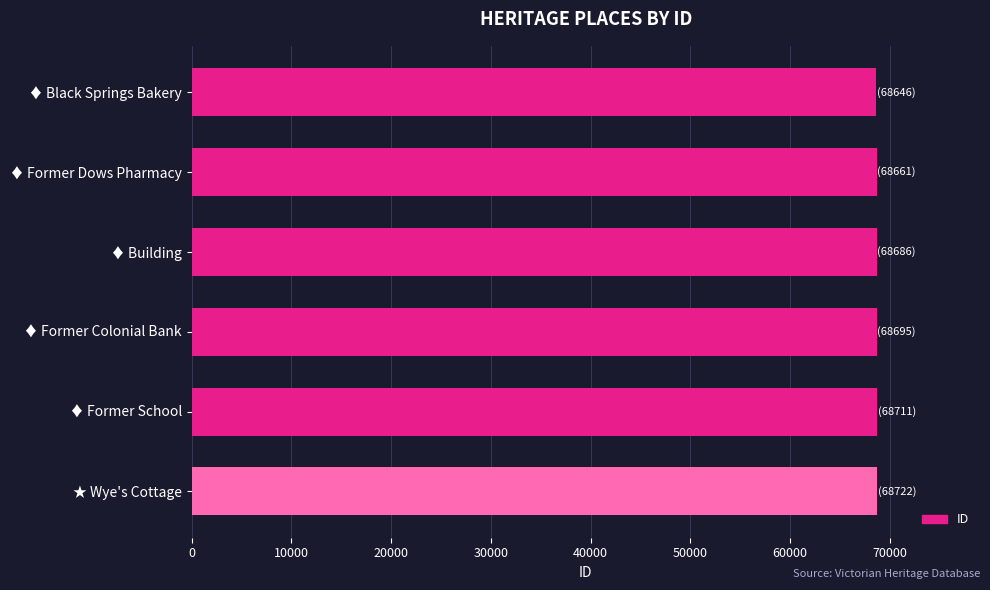

What is the smallest value displayed?

68646